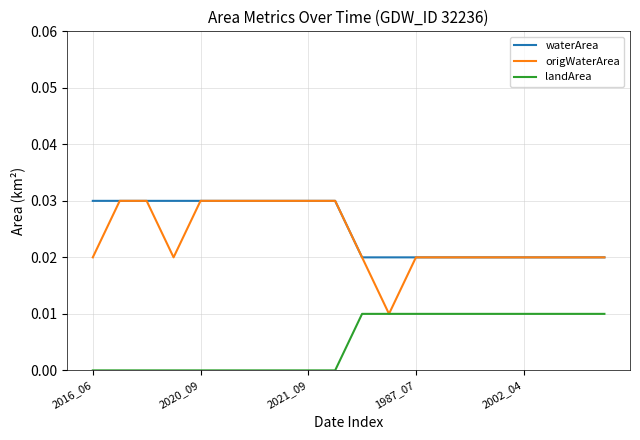

Does the chart display data point markers on the line(s)?

No